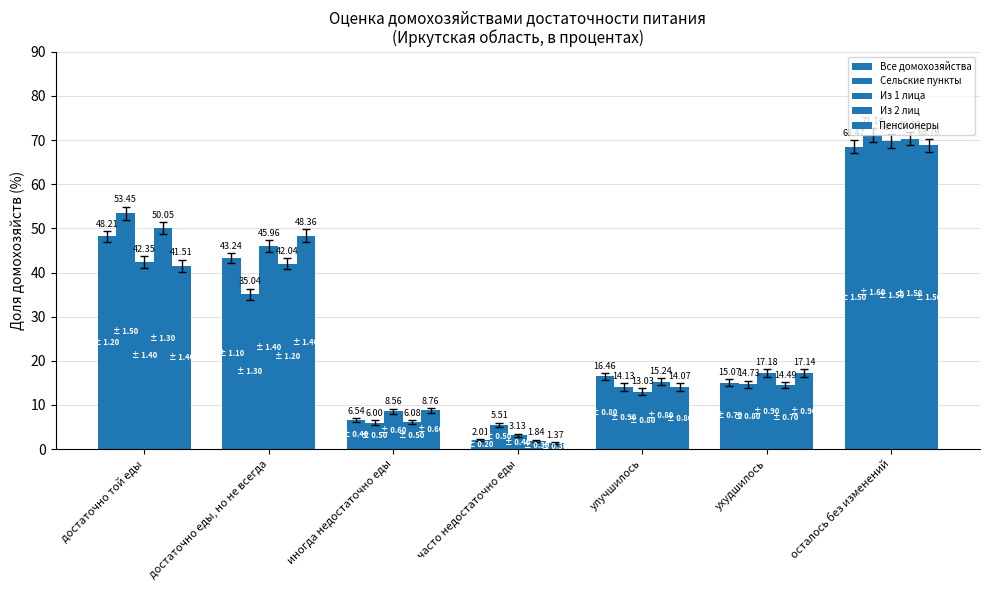

How many data points in Из 2 лиц are less than 15?

3